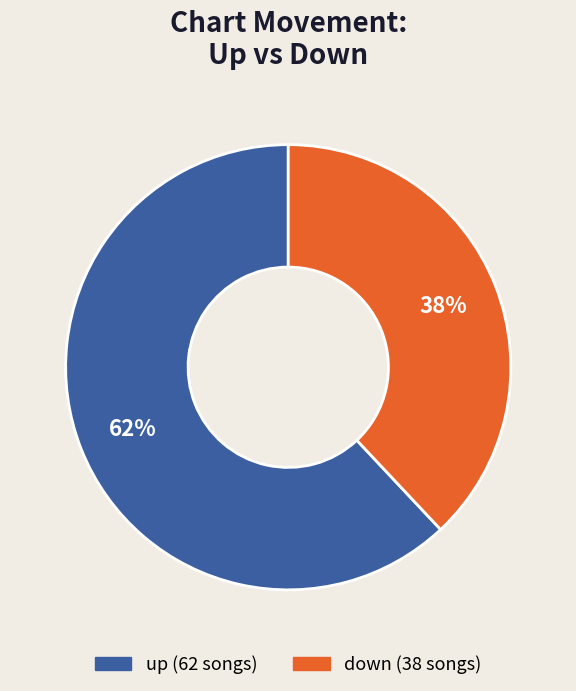

Do down and up together represent more than half of the pie?

Yes